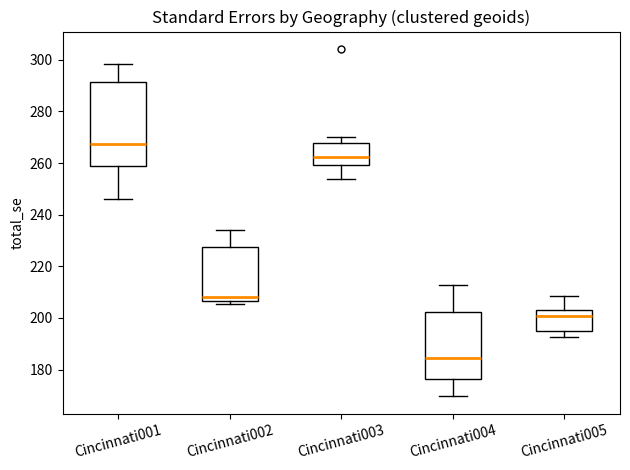

Where does the median line of the box for Cincinnati003 sit on the y-axis? The values are not printed on the chart, so give them approximately, as read against the axis.

262